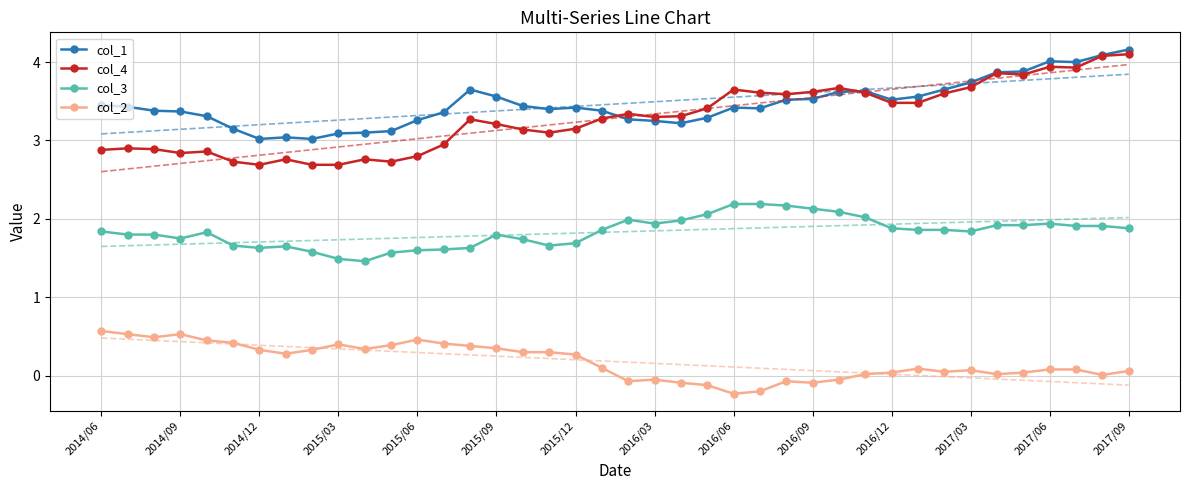

What are all the series names shown in the legend?

col_1, col_4, col_3, col_2